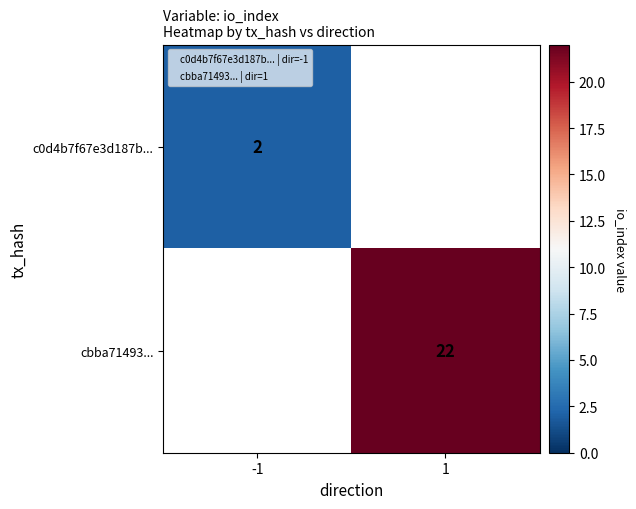

The value of cbba71493... at 1 is 8.4. True or false?

False